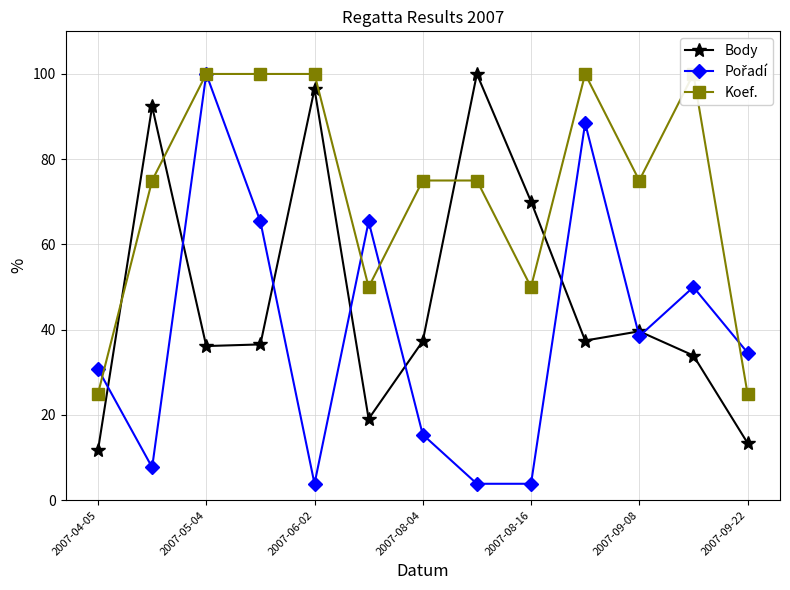

How many values in the Koef. series exceed 75?

5